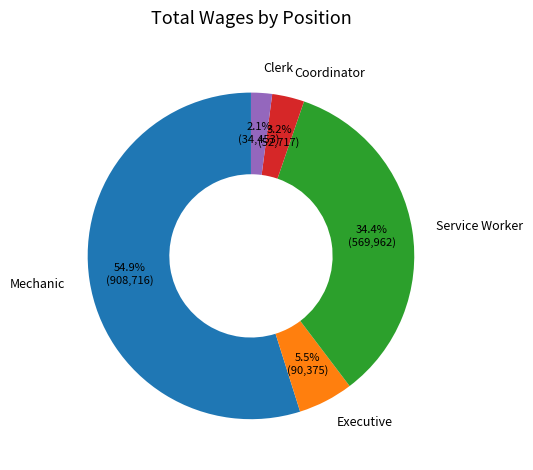

Which has a higher value, Mechanic or Coordinator?

Mechanic